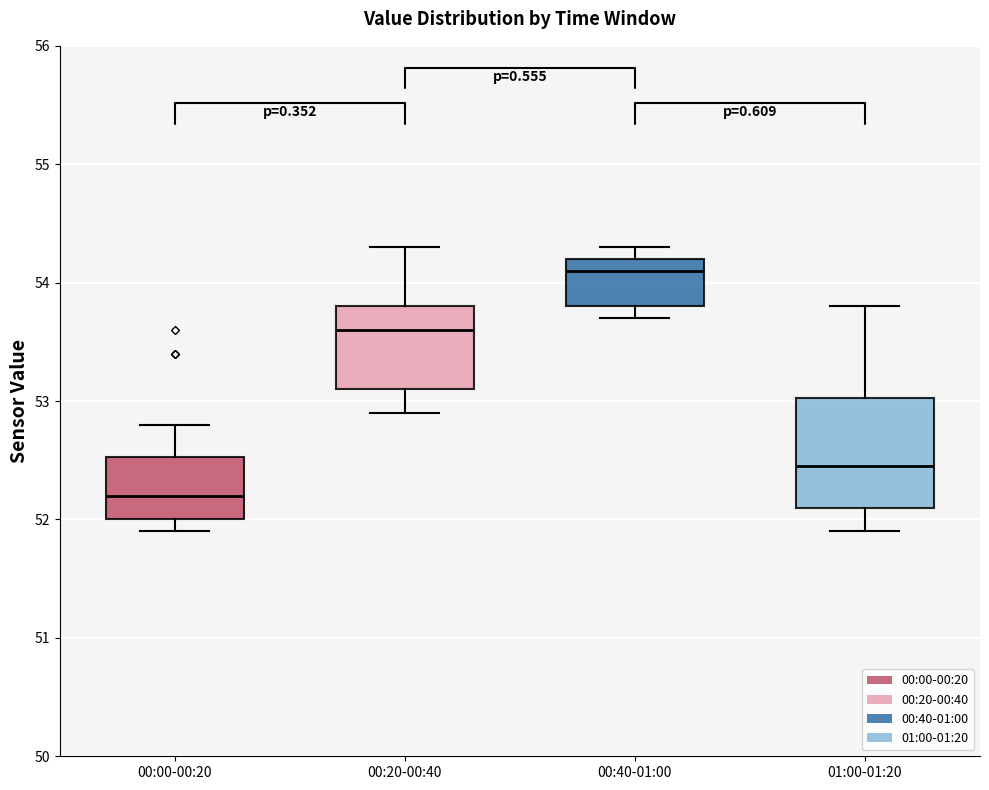

Comparing the boxes themselves (not the whiskers), which one is the tallest?

01:00-01:20